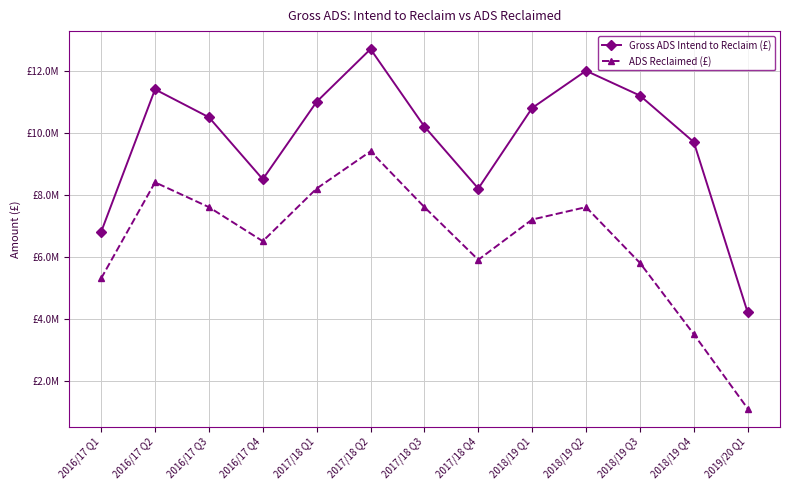

Rank the categories by Gross ADS Intend to Reclaim (£) value from lowest to highest.

2019/20 Q1, 2016/17 Q1, 2017/18 Q4, 2016/17 Q4, 2018/19 Q4, 2017/18 Q3, 2016/17 Q3, 2018/19 Q1, 2017/18 Q1, 2018/19 Q3, 2016/17 Q2, 2018/19 Q2, 2017/18 Q2